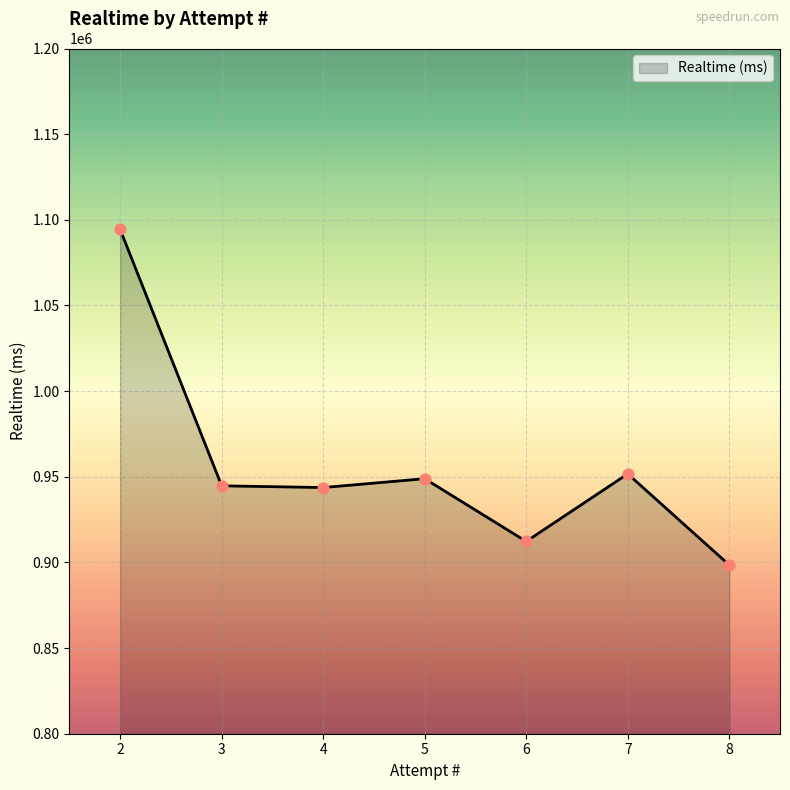

Between 2 and 3, which is larger?

2